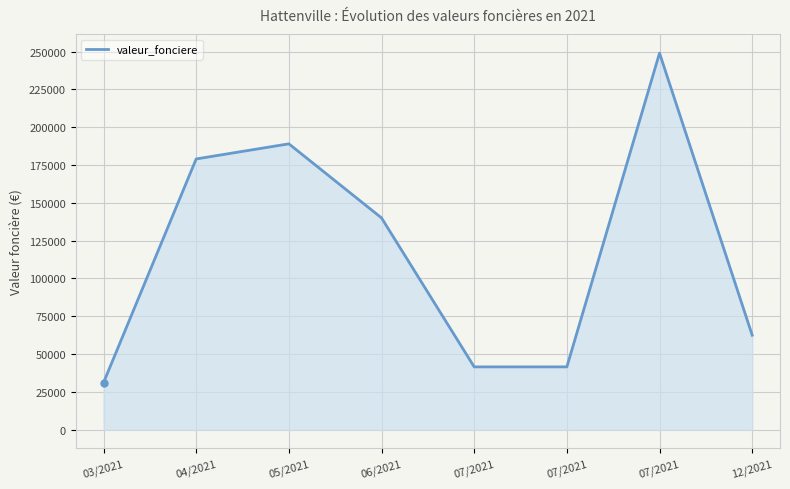

Count the number of categories in the chart.

8